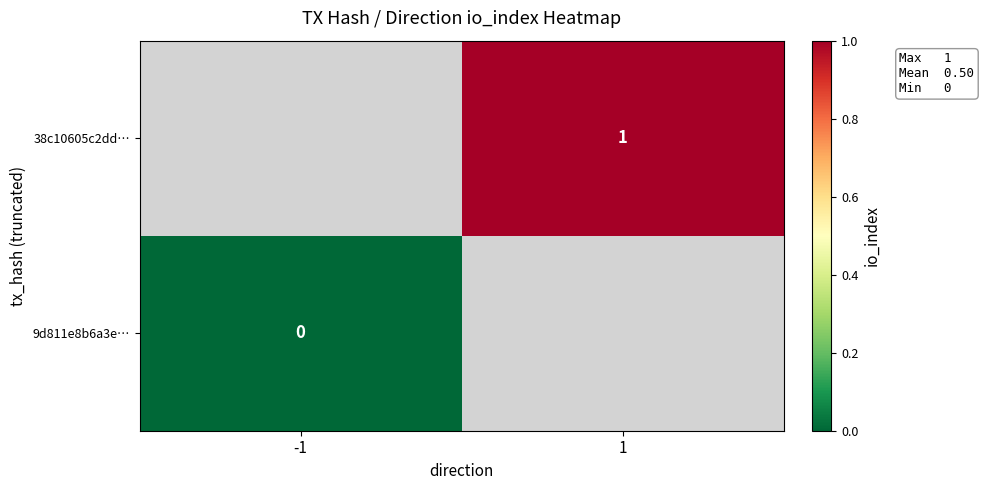

Is it true that 38c10605c2dd… equals 1 at 1?

True